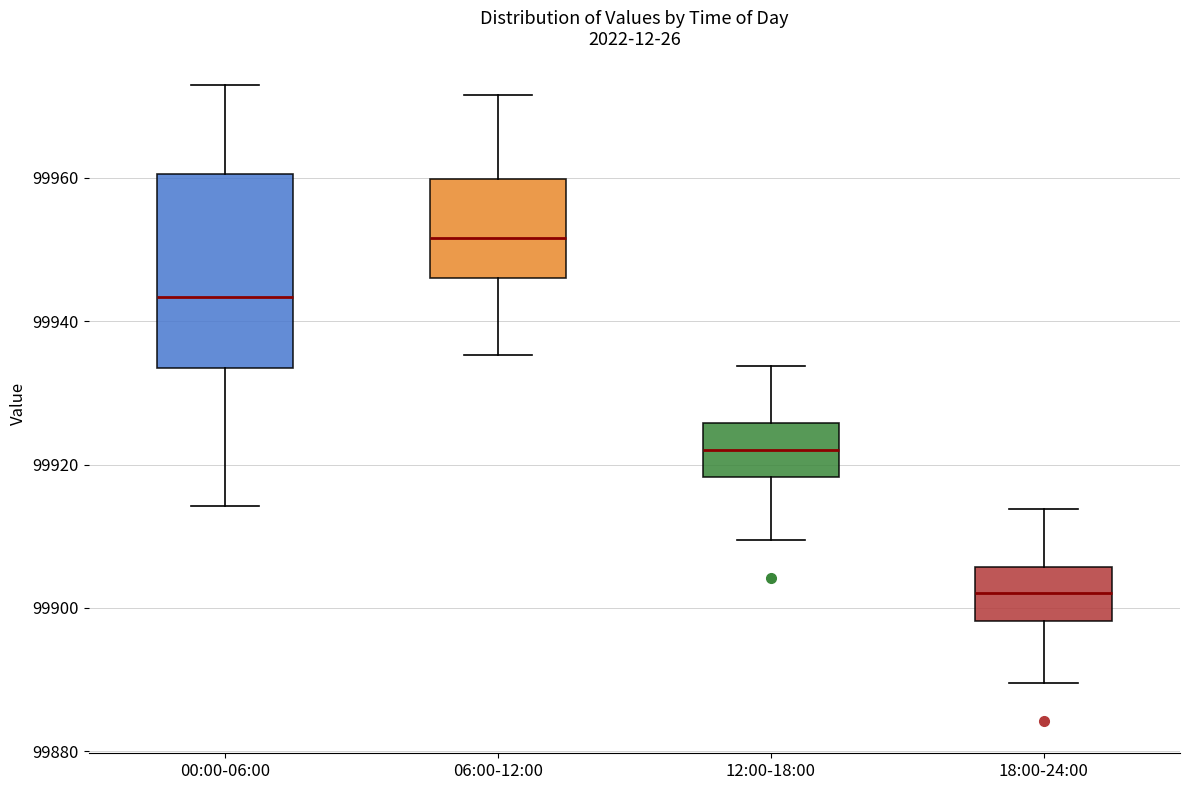

Comparing the boxes themselves (not the whiskers), which one is the tallest?

00:00-06:00